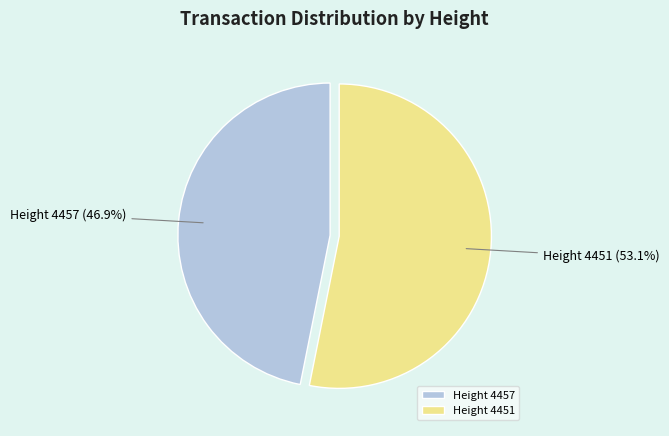

Rank the categories by value from highest to lowest.

Height 4451, Height 4457